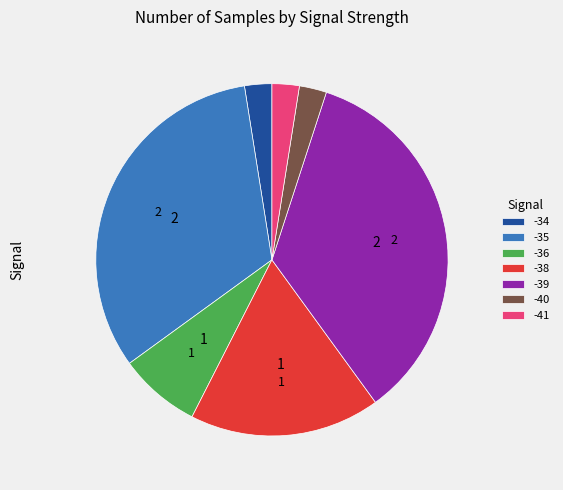

The -35 slice represents 1% of the pie. True or false?

False